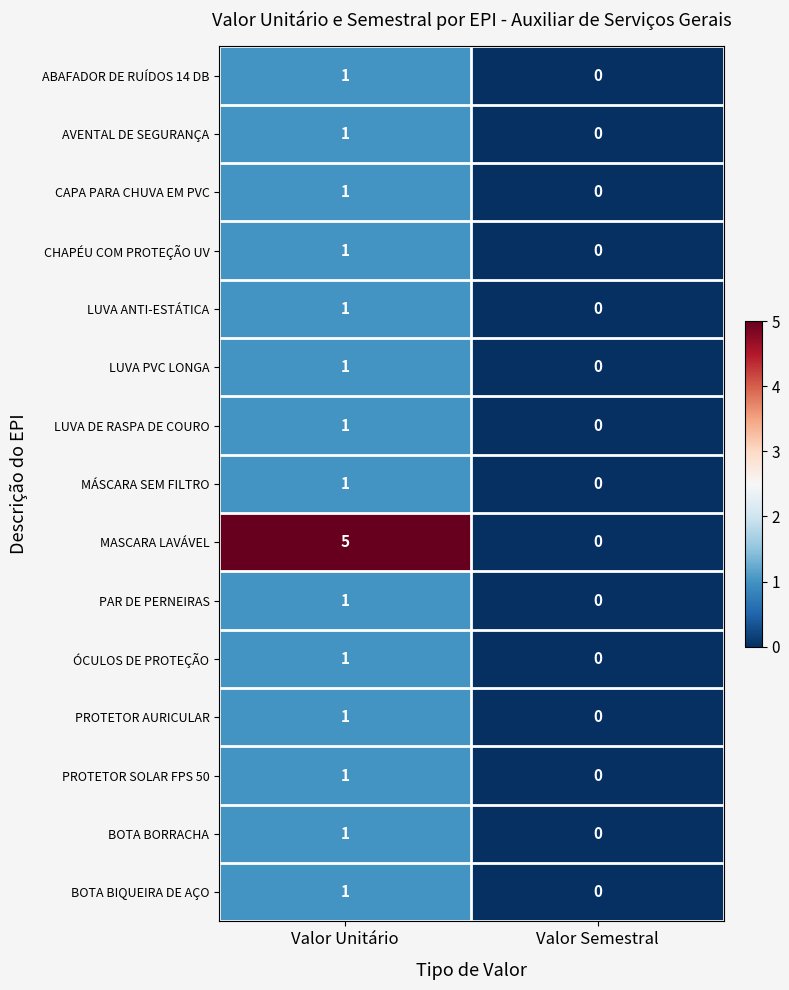

Which category has the highest value in the AVENTAL DE SEGURANÇA series?

Valor Unitário